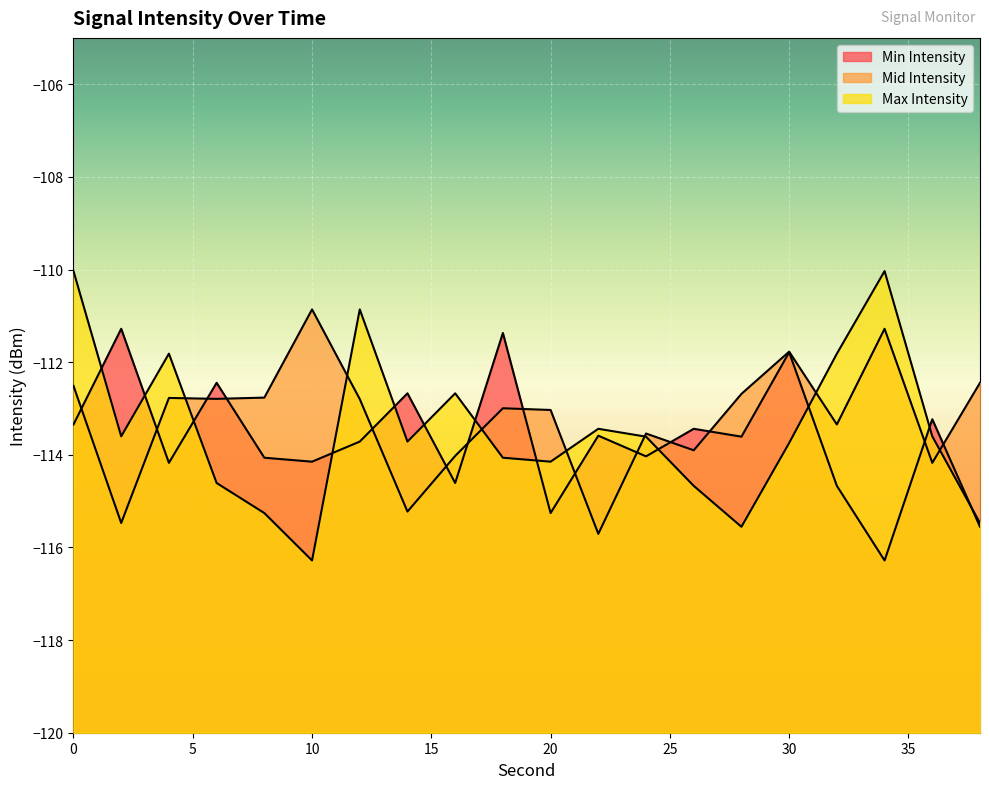

What is the sum of all Mid Intensity values?

-2264.1